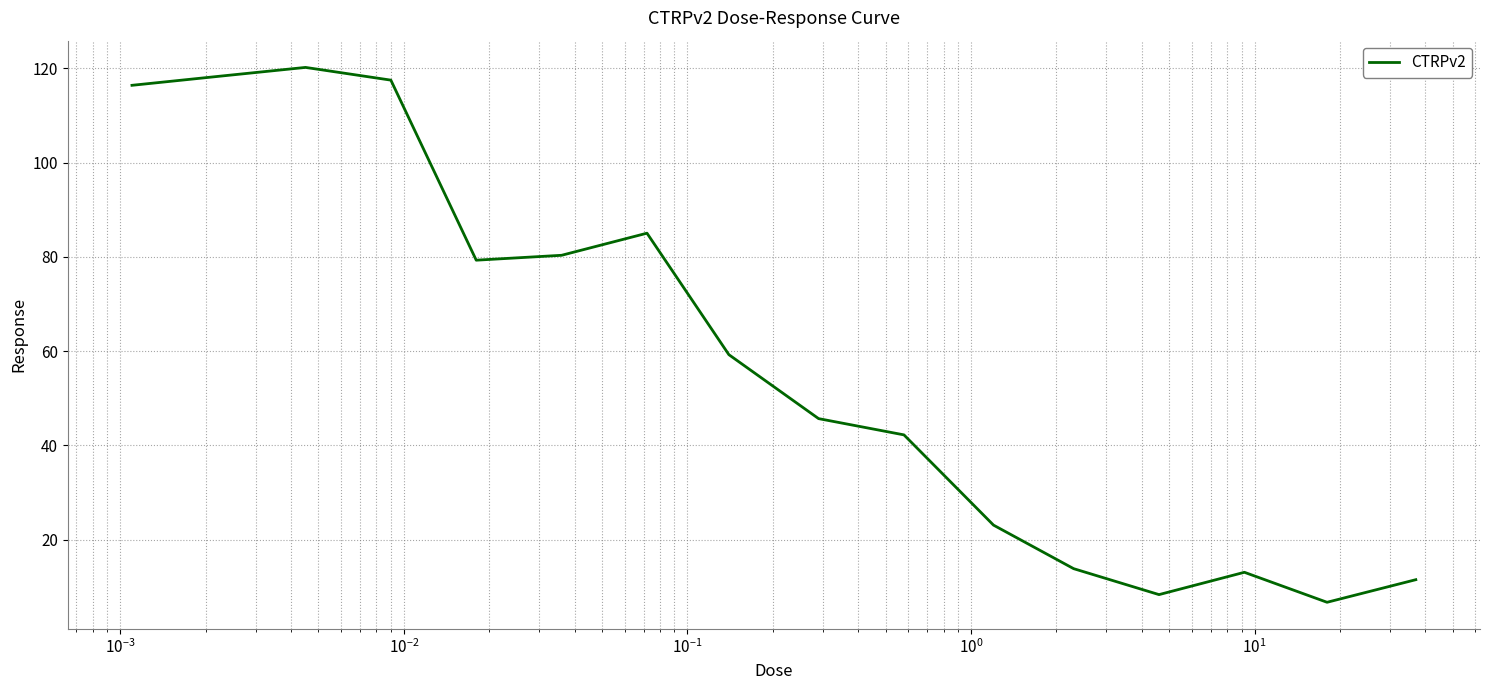

What is the difference between the maximum and minimum values?

113.5